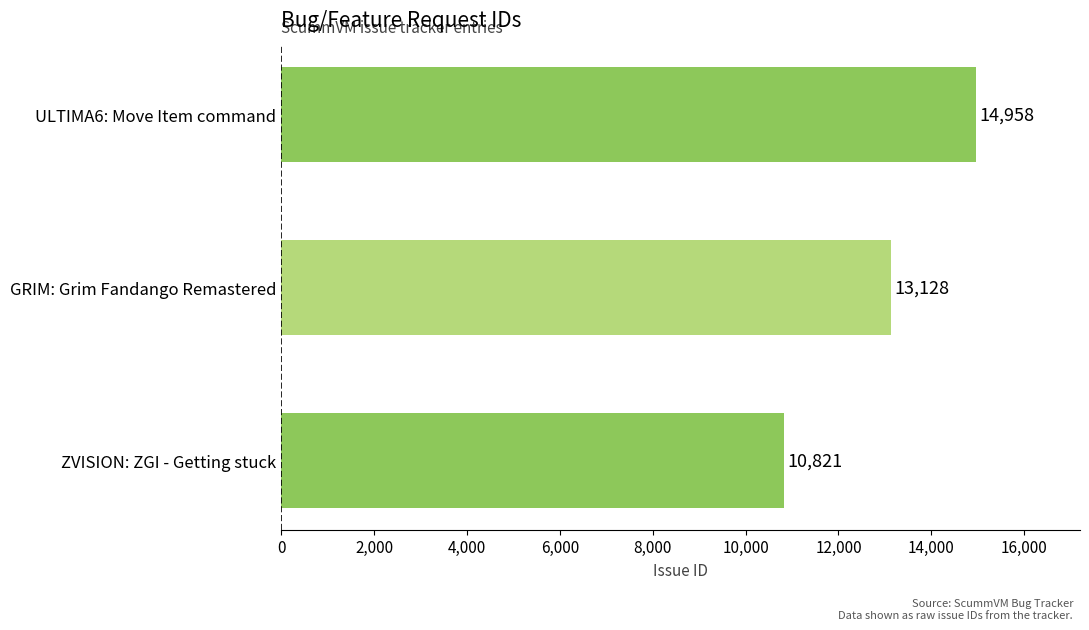

How many values are between 10821 and 14958?

3